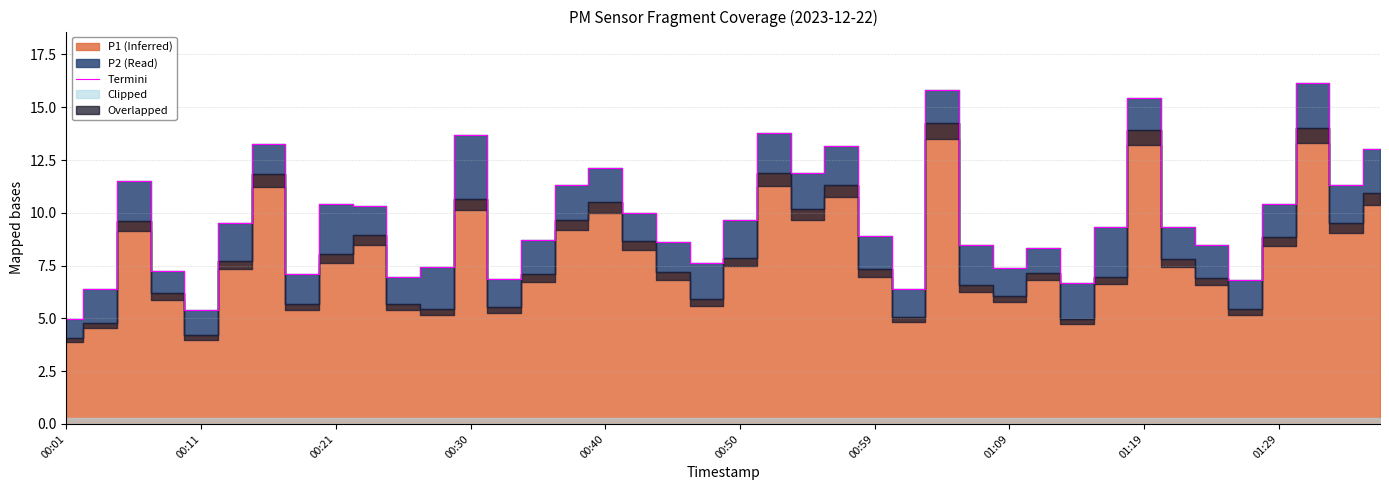

The value at 30 is 6.7. True or false?

True